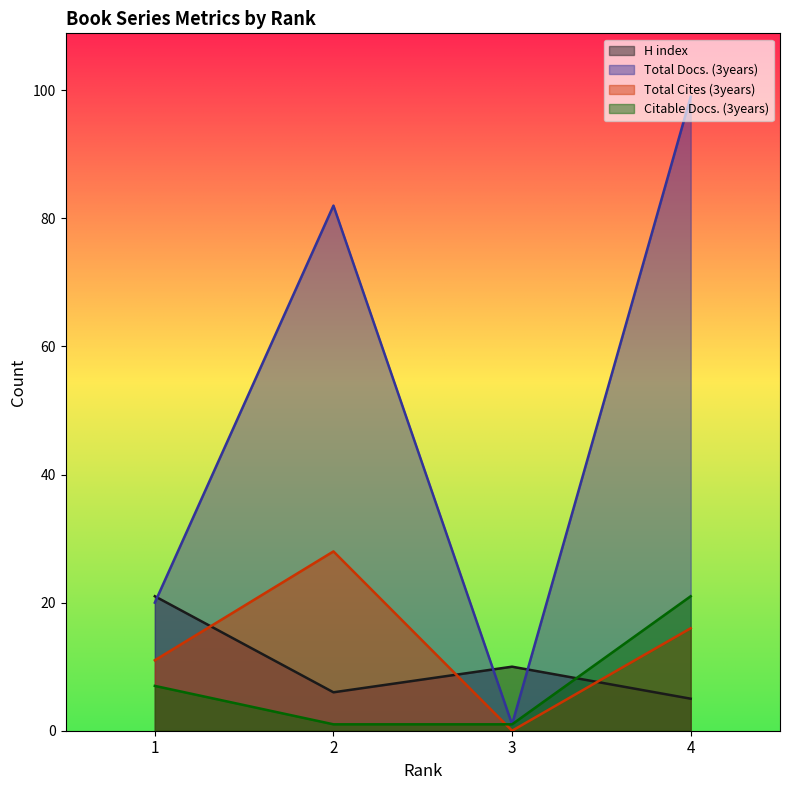

Which series ends up on top after the final intersection of Total Cites (3years) and H index?

Total Cites (3years)